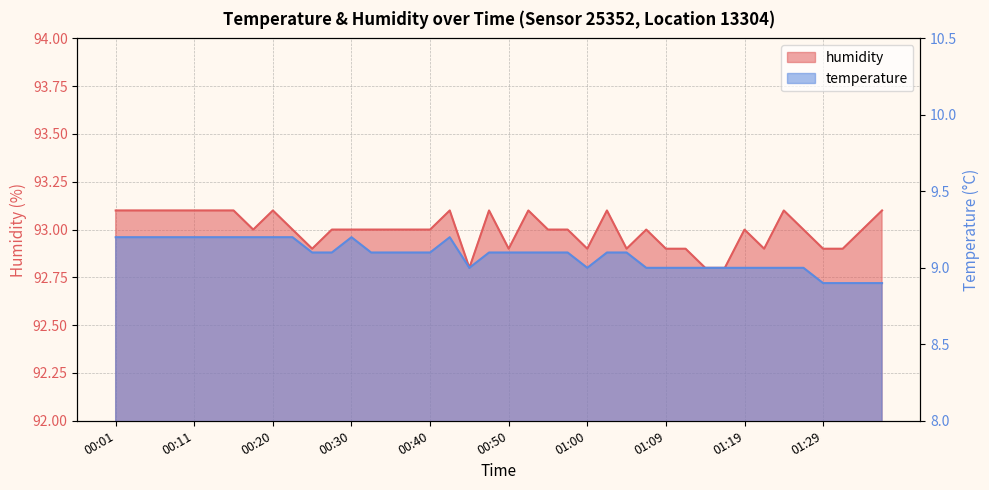

What is the minimum value shown in the chart?

8.9